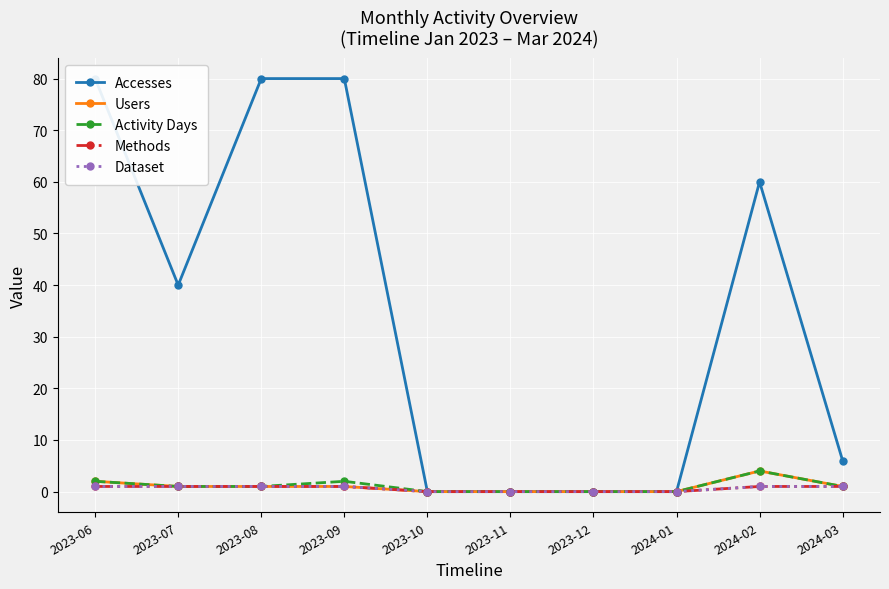

True or false: Accesses has more than 1 interior local peaks.

False